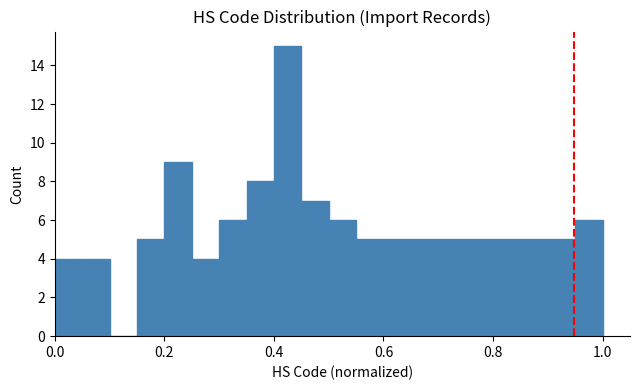

Read against the x-axis, roughly where is the centre of the tallest bar?

0.42